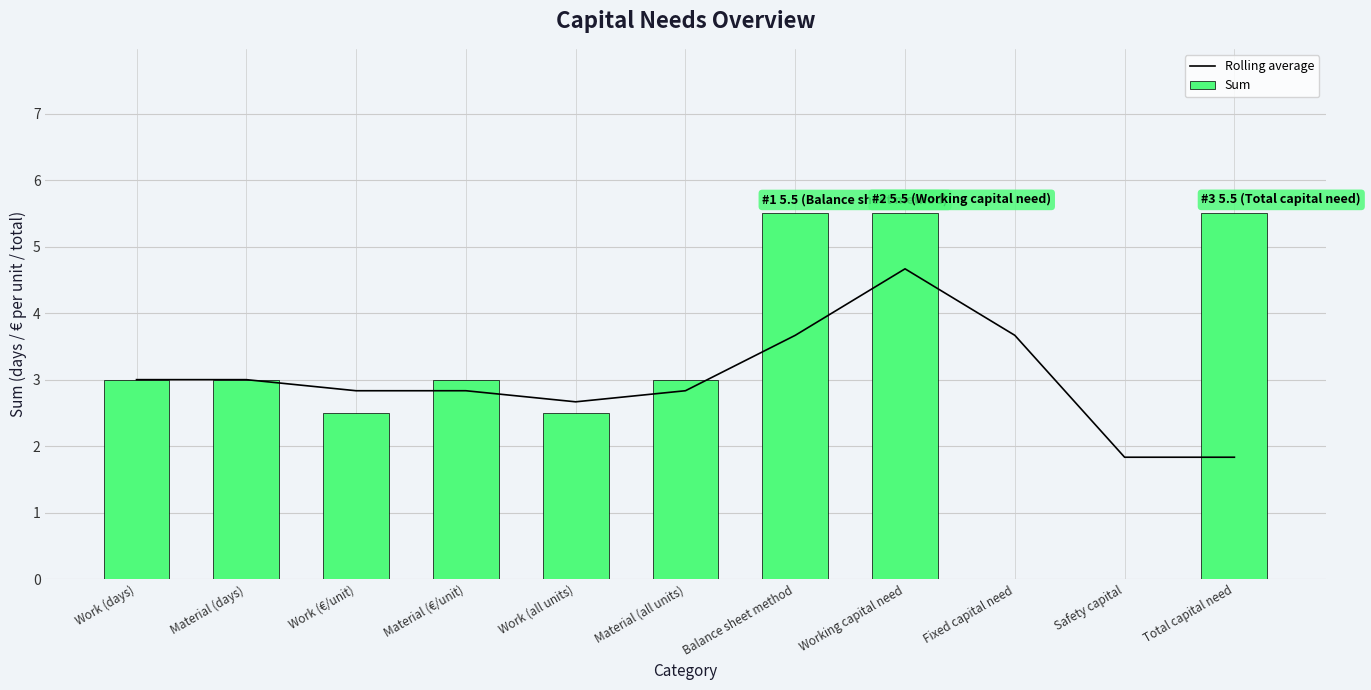

What are all the series names shown in the legend?

Rolling average, Sum